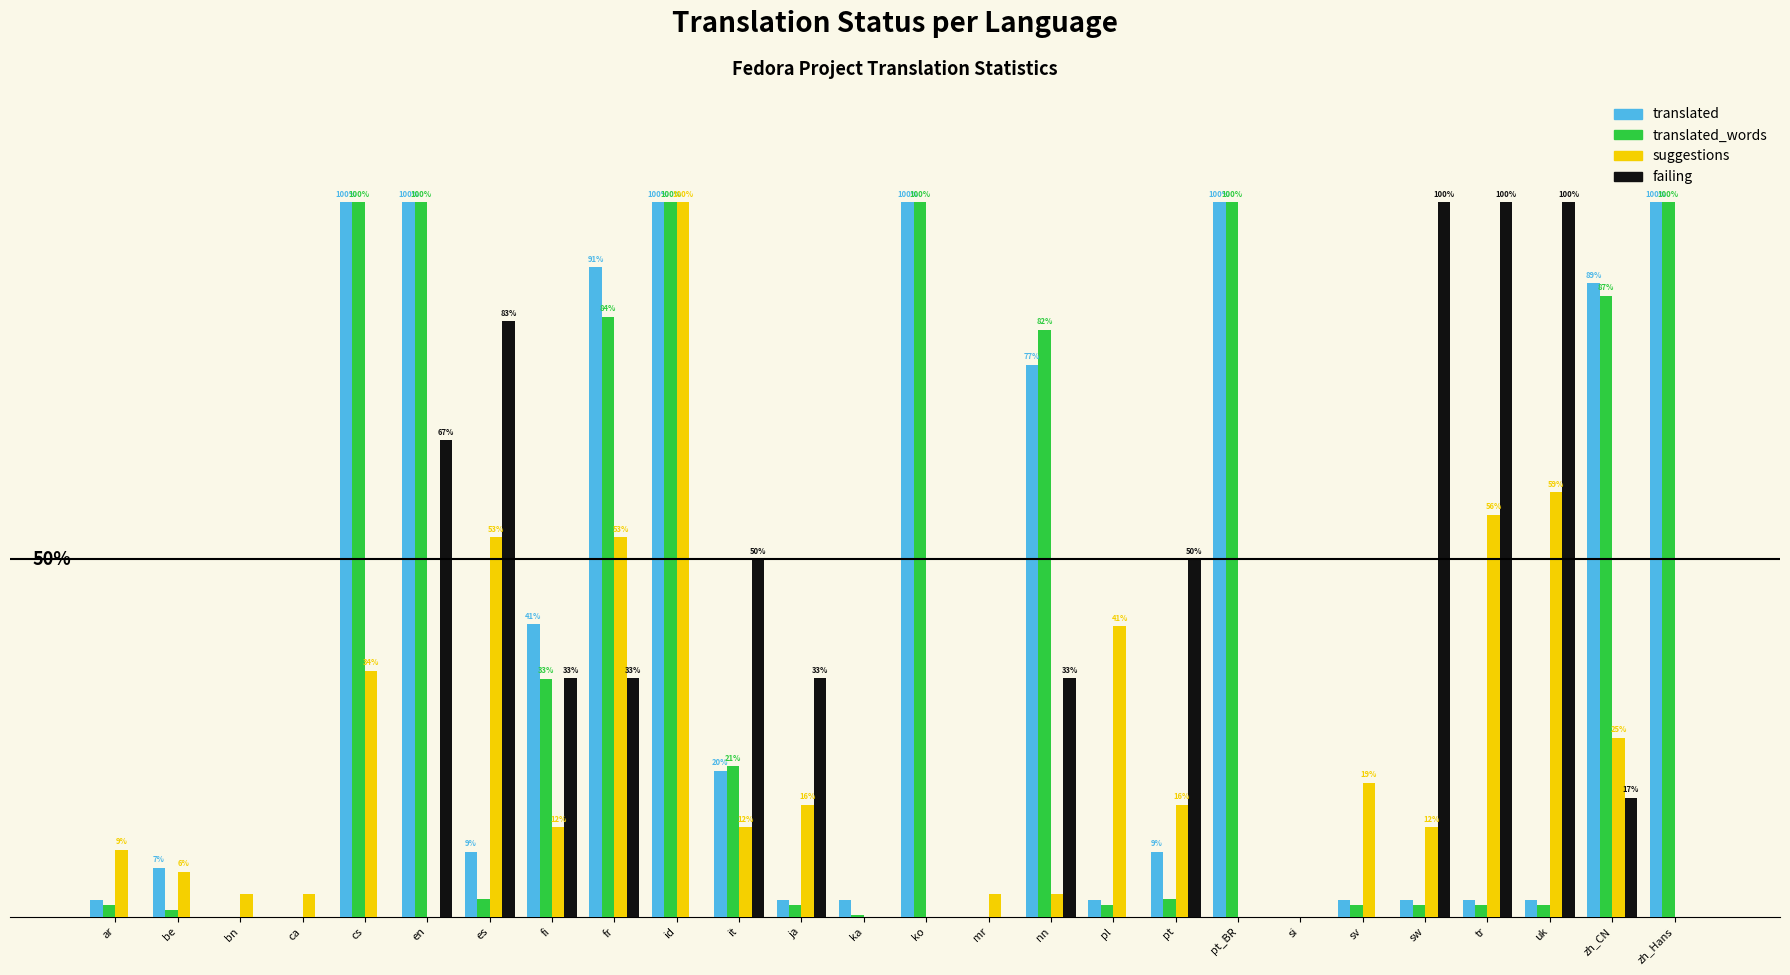

At which label is translated_words closest to 50?

fi